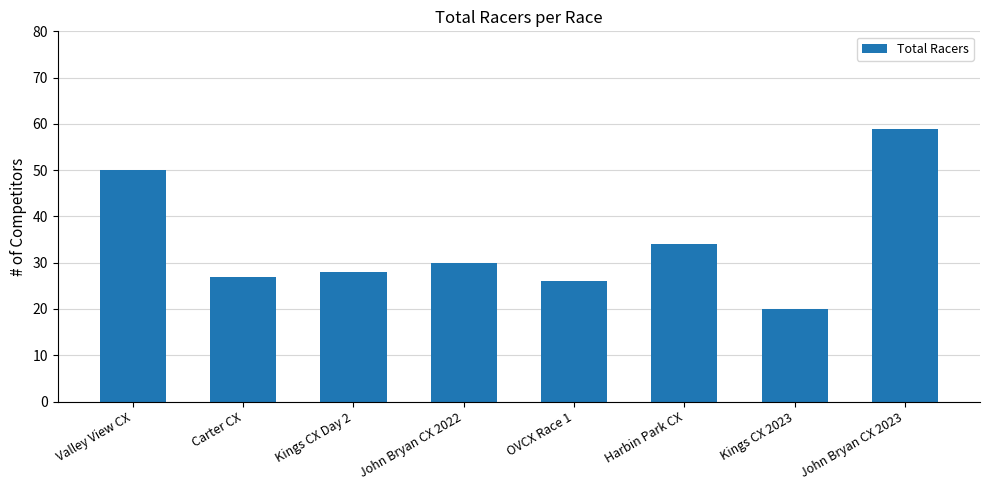

What is the difference between the values at John Bryan CX 2023 and Carter CX?

32